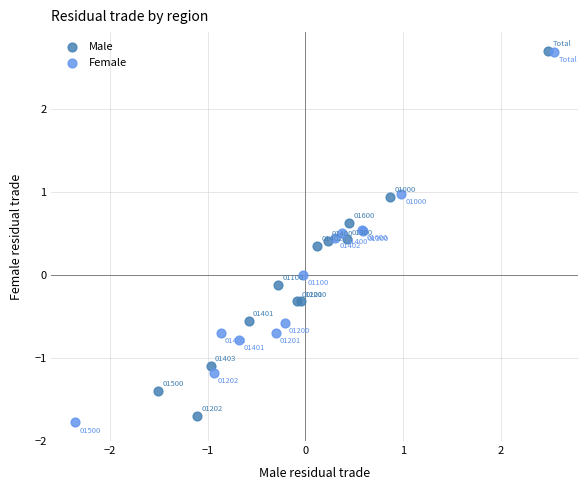

Which series reaches the maximum Y coordinate?

Male